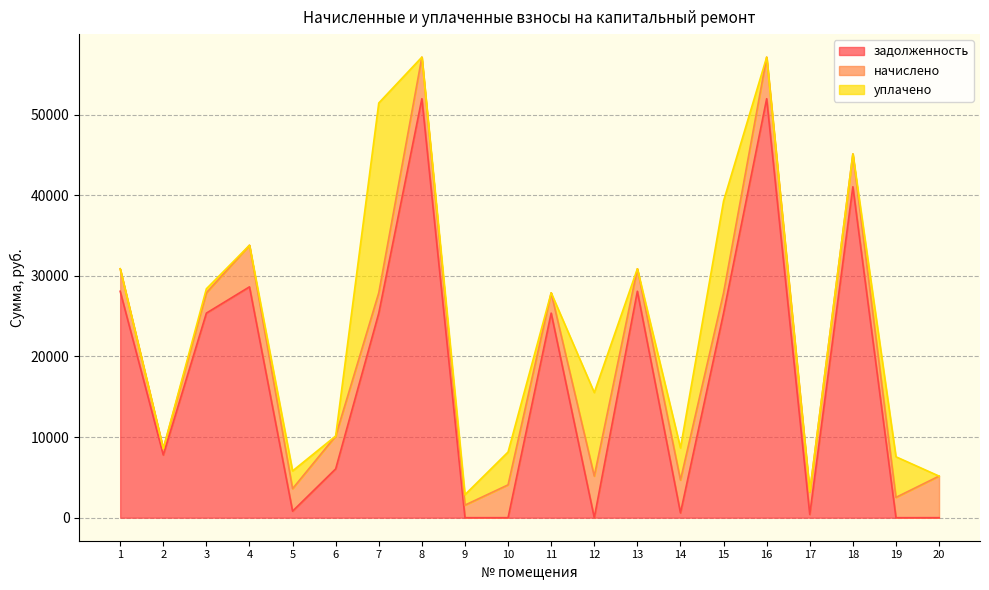

How many interior local valleys does the задолженность series have?

7